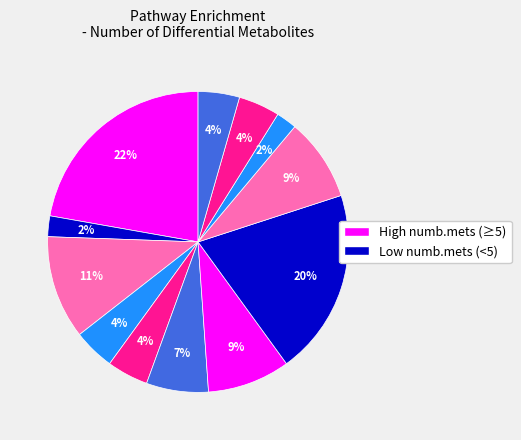

How many slices are in this pie chart?

12